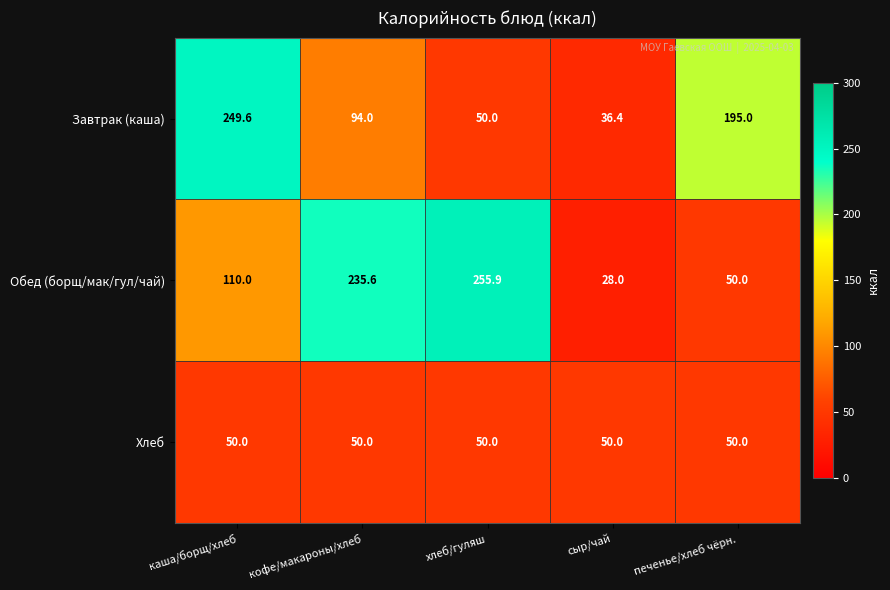

Reading right to left, extract all data points from this chart.

Завтрак (каша): печенье/хлеб чёрн.=195.0	сыр/чай=36.4	хлеб/гуляш=50.0	кофе/макароны/хлеб=94.0	каша/борщ/хлеб=249.6
Обед (борщ/мак/гул/чай): печенье/хлеб чёрн.=50.0	сыр/чай=28.0	хлеб/гуляш=255.9	кофе/макароны/хлеб=235.6	каша/борщ/хлеб=110.0
Хлеб: печенье/хлеб чёрн.=50.0	сыр/чай=50.0	хлеб/гуляш=50.0	кофе/макароны/хлеб=50.0	каша/борщ/хлеб=50.0